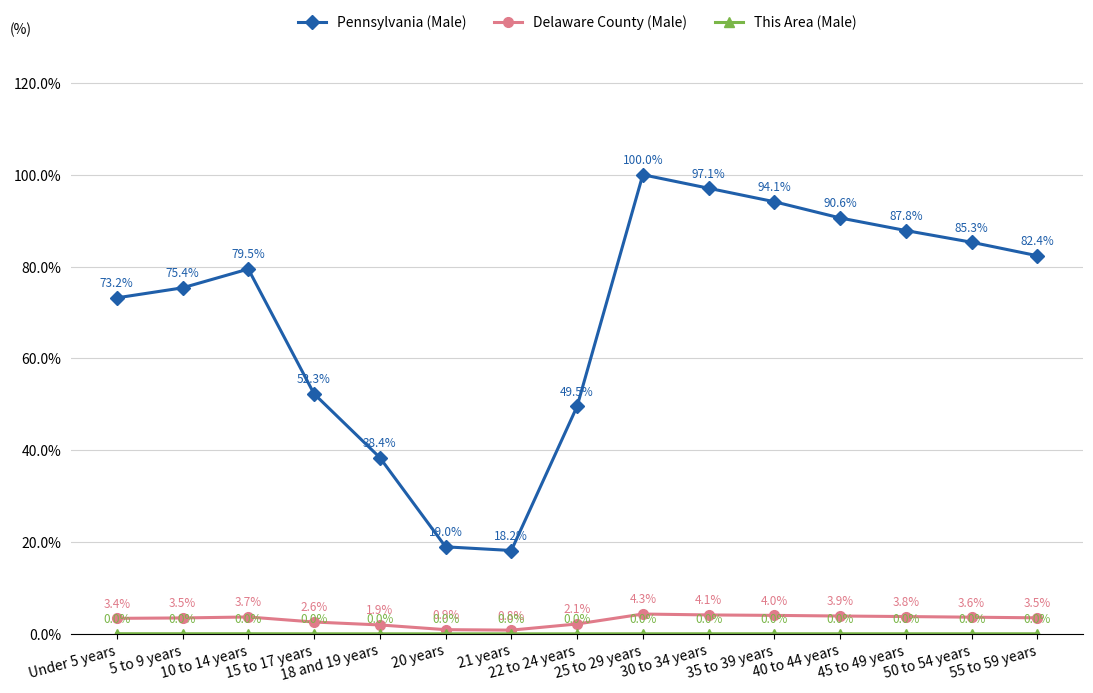

What is the spread (max minus min) of values at 5 to 9 years?

75.3